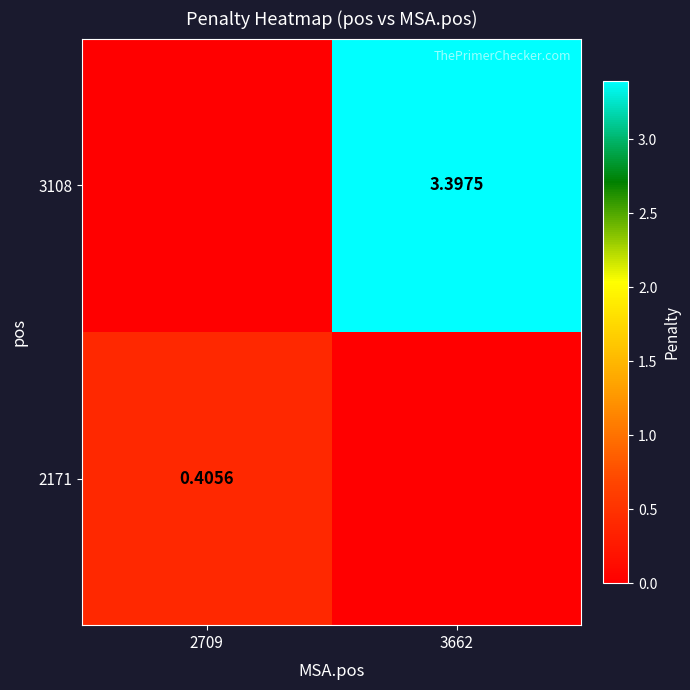

Is the value of 3108 at 3662 greater than the value of 2171 at 2709?

Yes